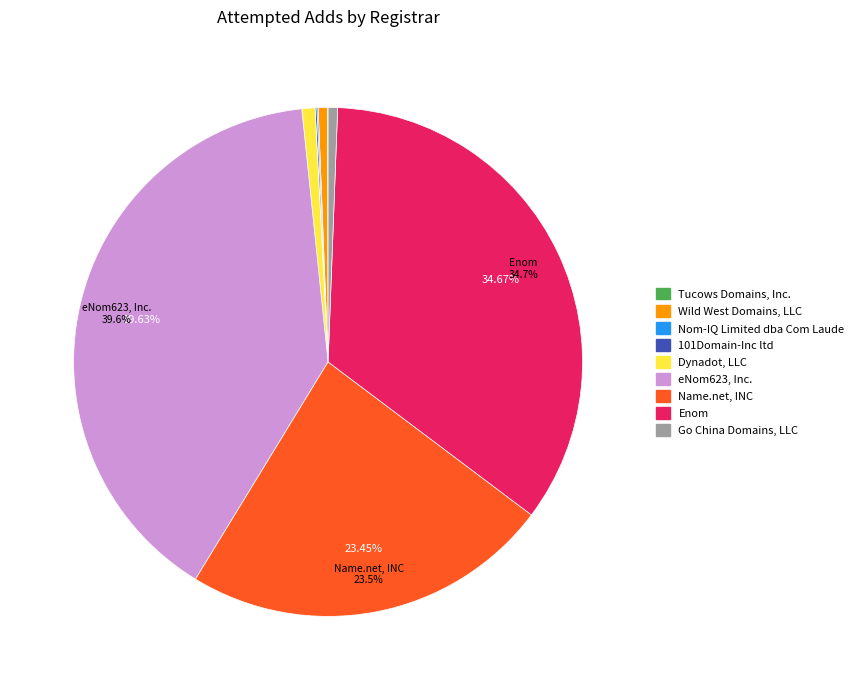

Is there a majority slice in this chart?

No